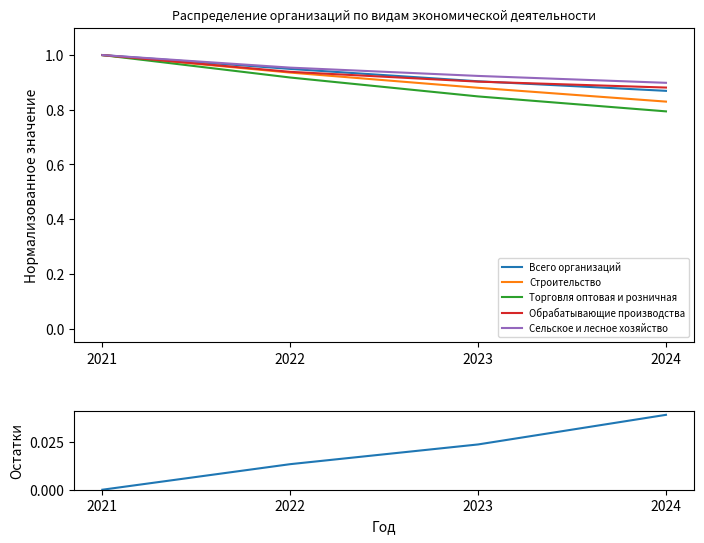

Which category has the lowest value in the Сельское и лесное хозяйство series?

2024